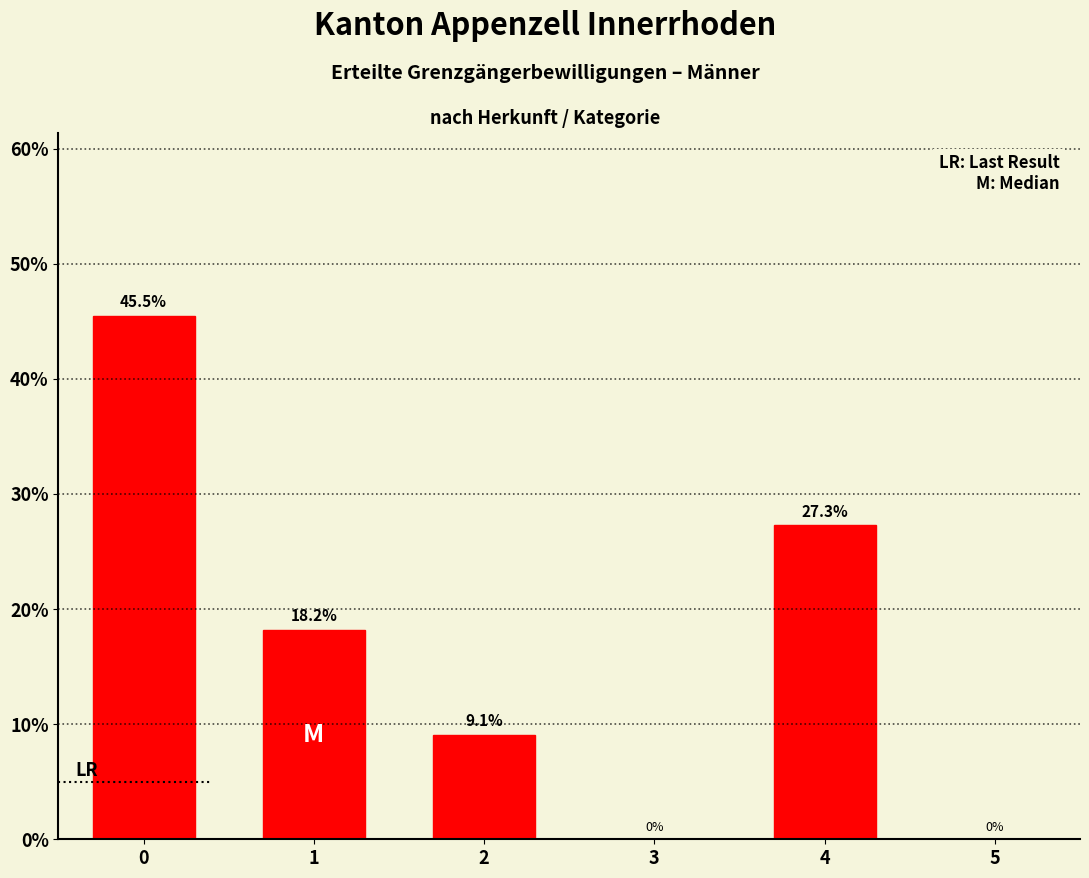

Reading right to left, transcribe all the data shown in this chart.

27.3	9.1	18.2	45.5